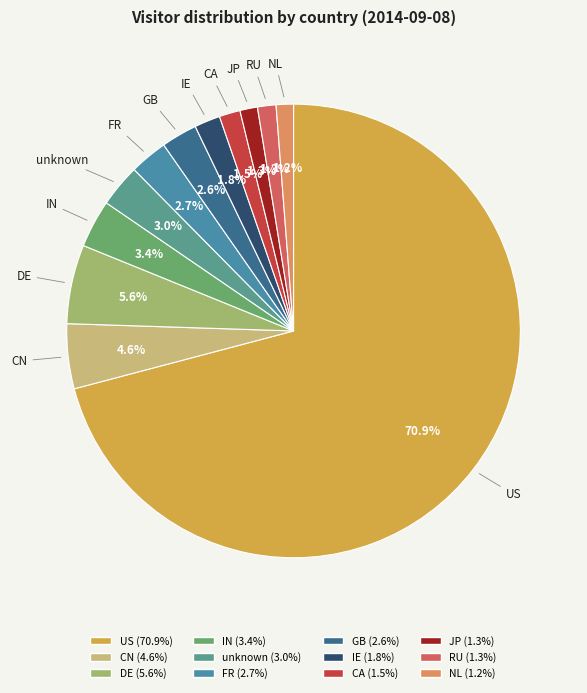

Which slice is the largest?

US